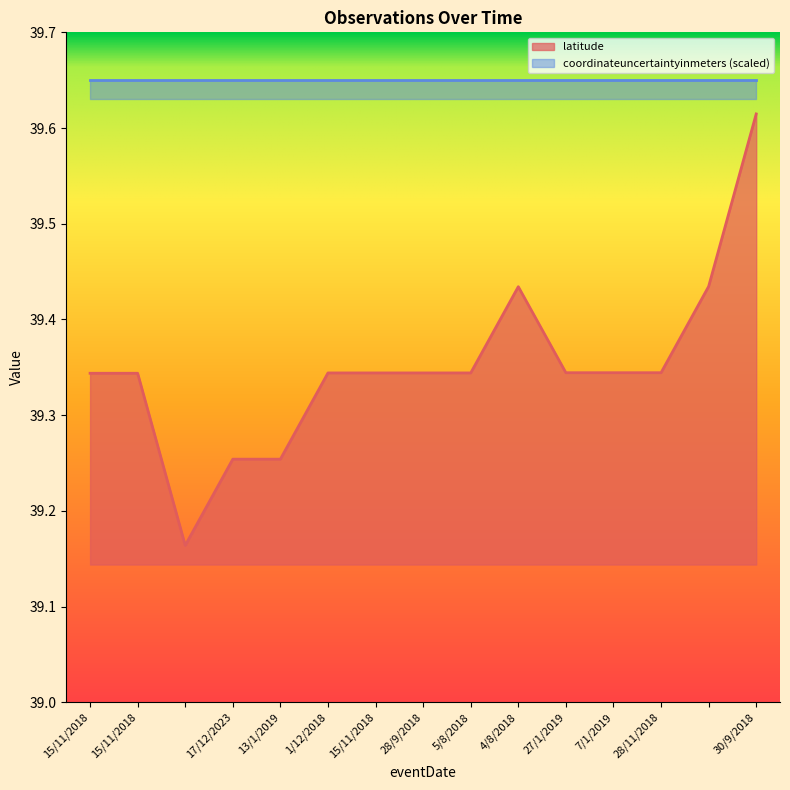

Which category has the highest value across all series?

30/9/2018